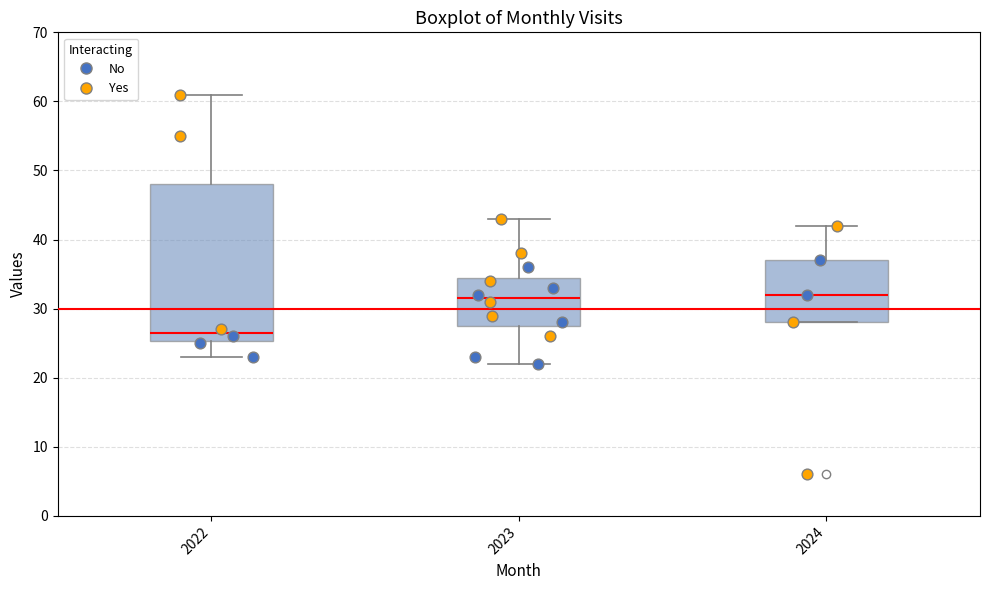

Which box's median line is the lowest?

2022